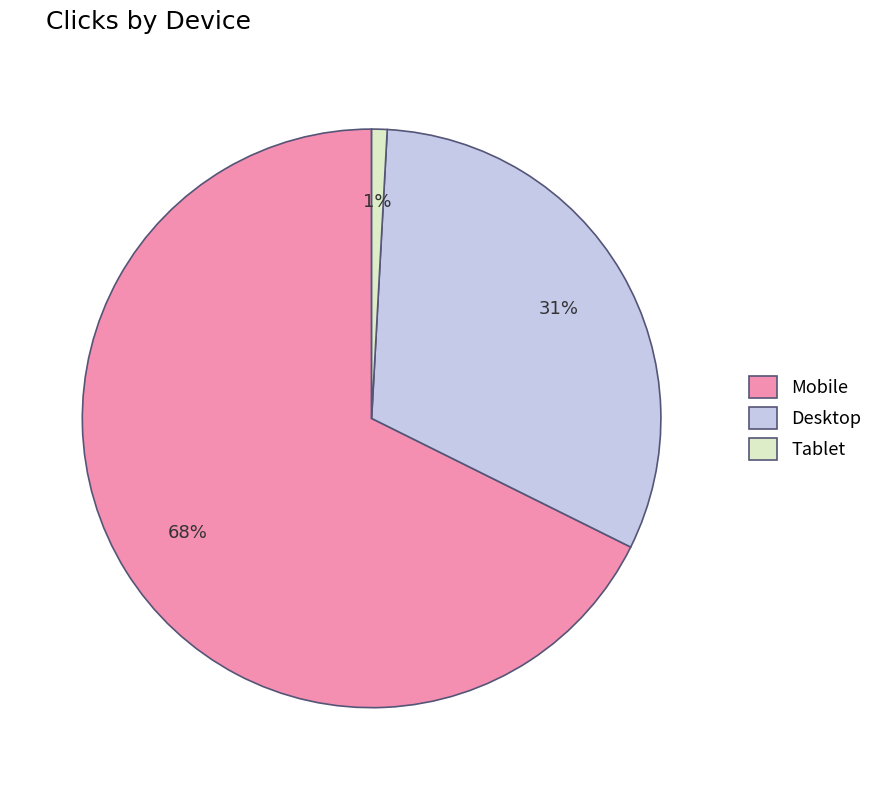

What percentage is the Tablet slice, to the nearest percent?

1%